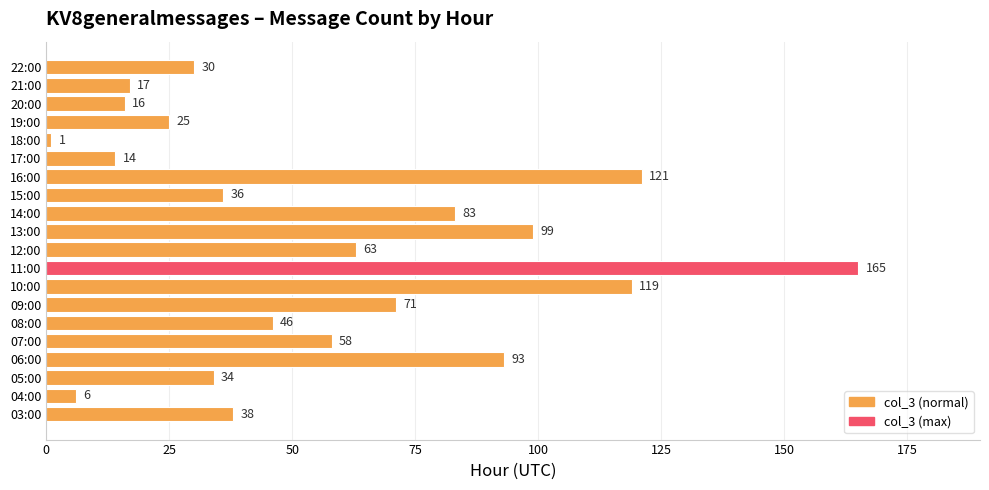

Rank the categories by value from lowest to highest.

18:00, 04:00, 17:00, 20:00, 21:00, 19:00, 22:00, 05:00, 15:00, 03:00, 08:00, 07:00, 12:00, 09:00, 14:00, 06:00, 13:00, 10:00, 16:00, 11:00